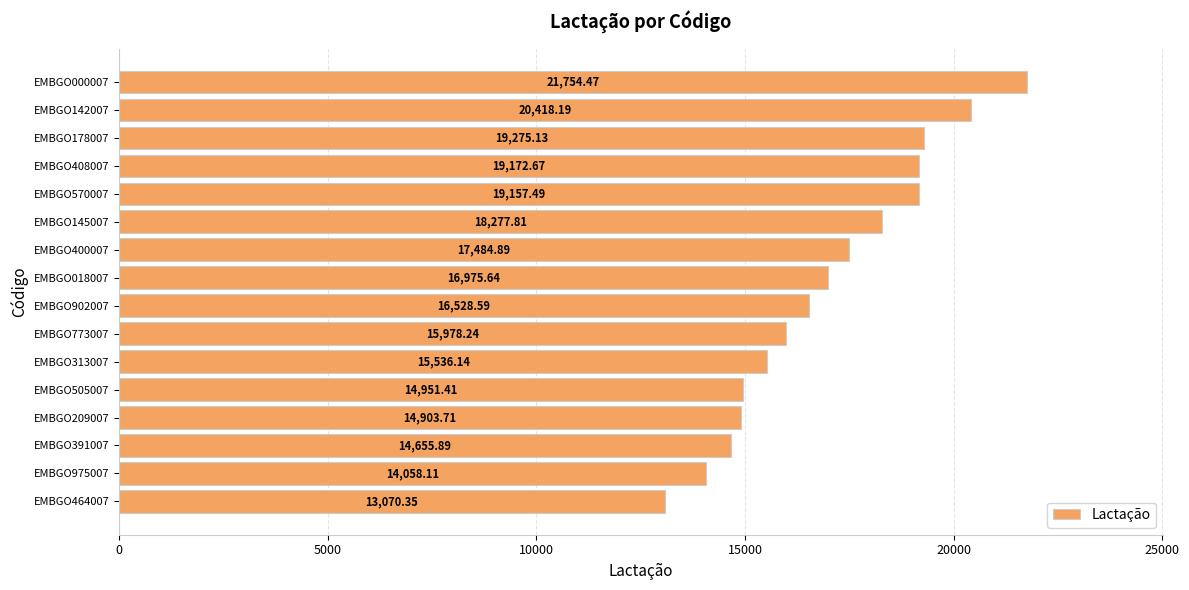

Between EMBGO464007 and EMBGO209007, which is larger?

EMBGO209007